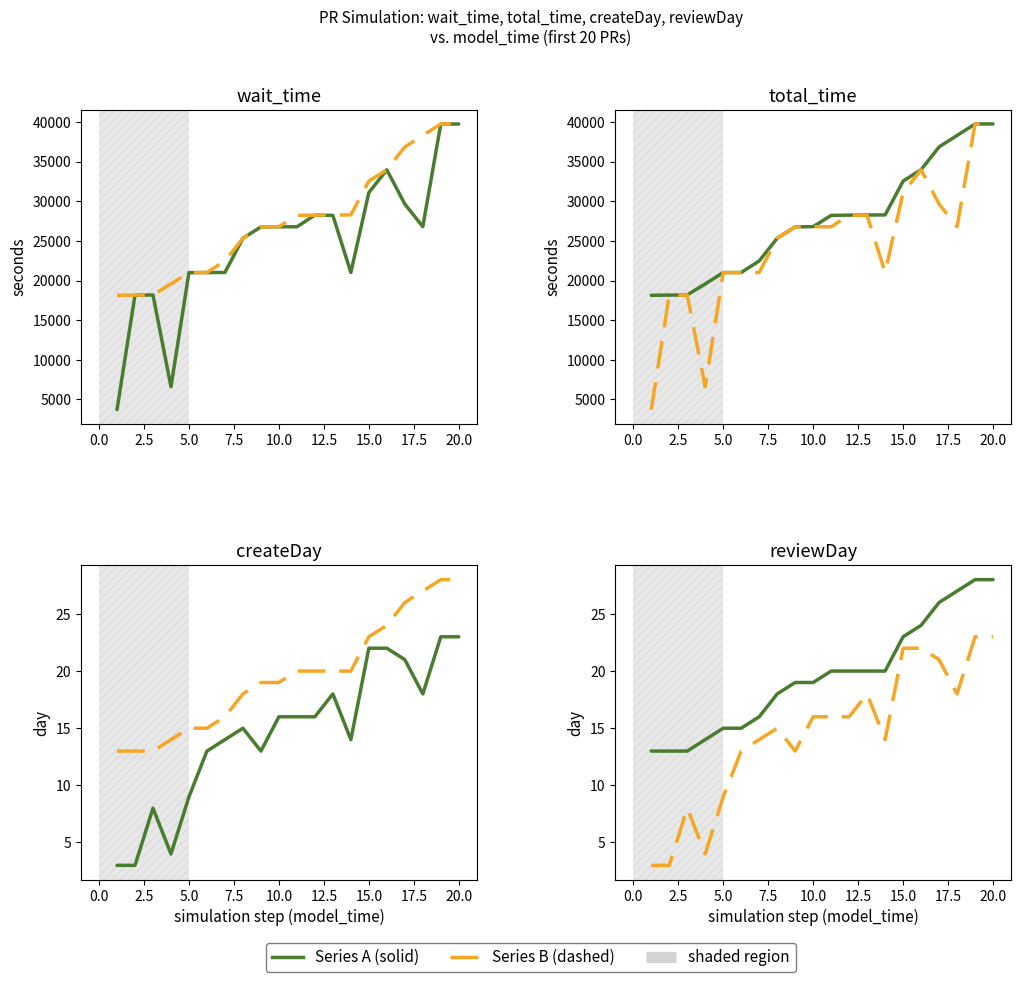

Which label corresponds to the largest value in the chart?

20.0